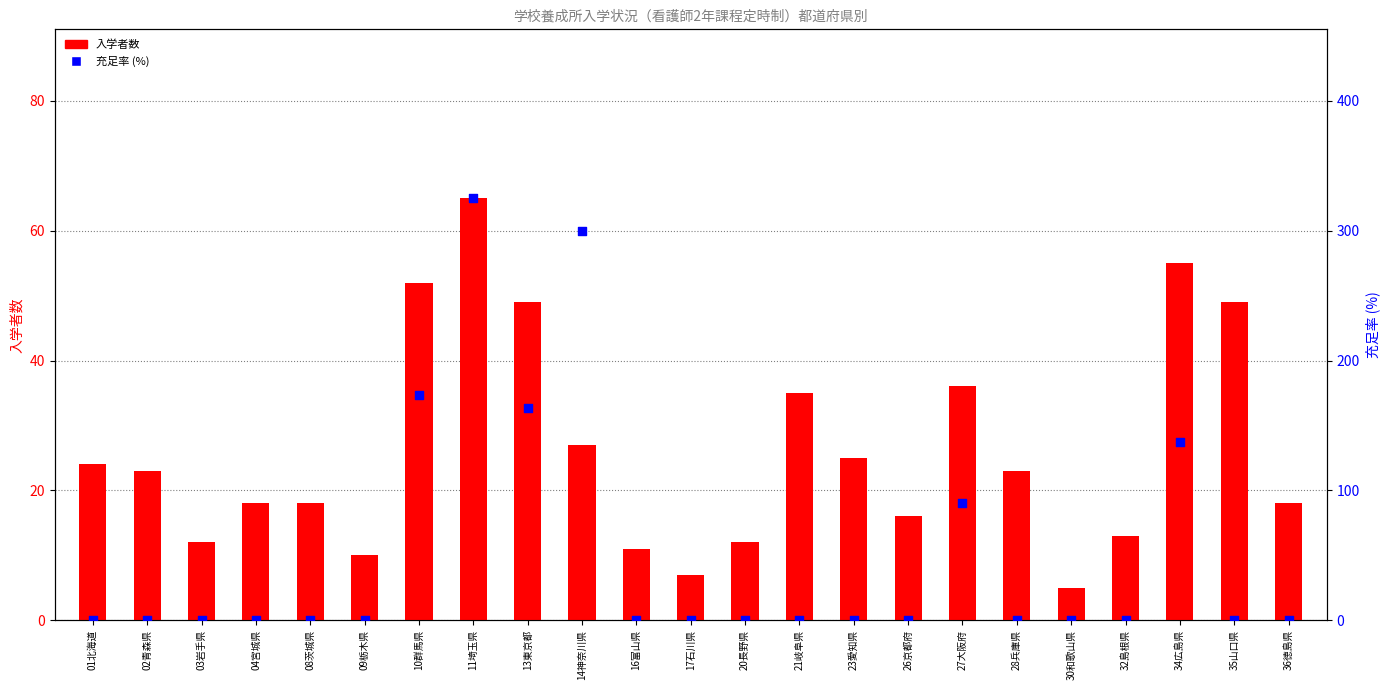

What is the total value across all series at 11埼玉県?

390.0